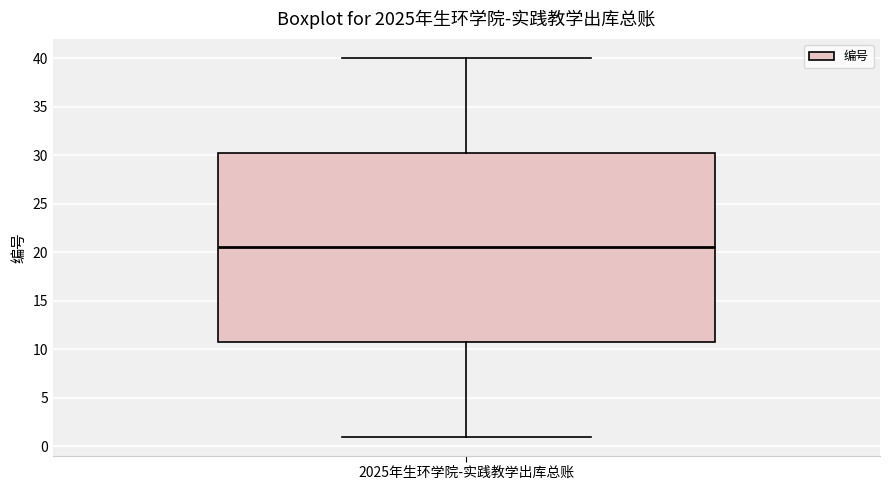

Read this box plot against the y-axis: the position of the median line, the range covered by the box, and the ends of both whiskers. The values are not printed on the chart, so give them approximately, as read against the axis.

median 20.5, box 11.0 to 30.5, whiskers 1.0 to 40.0